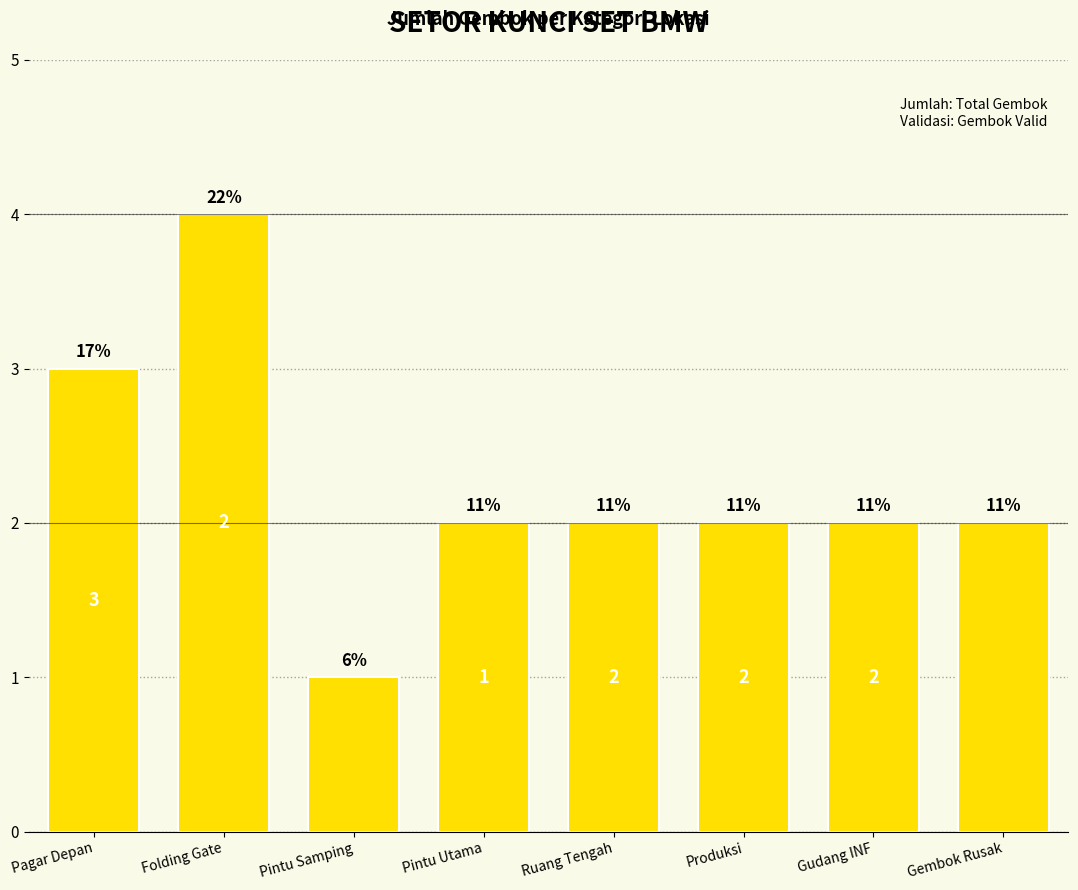

How many bars are there in total?

8